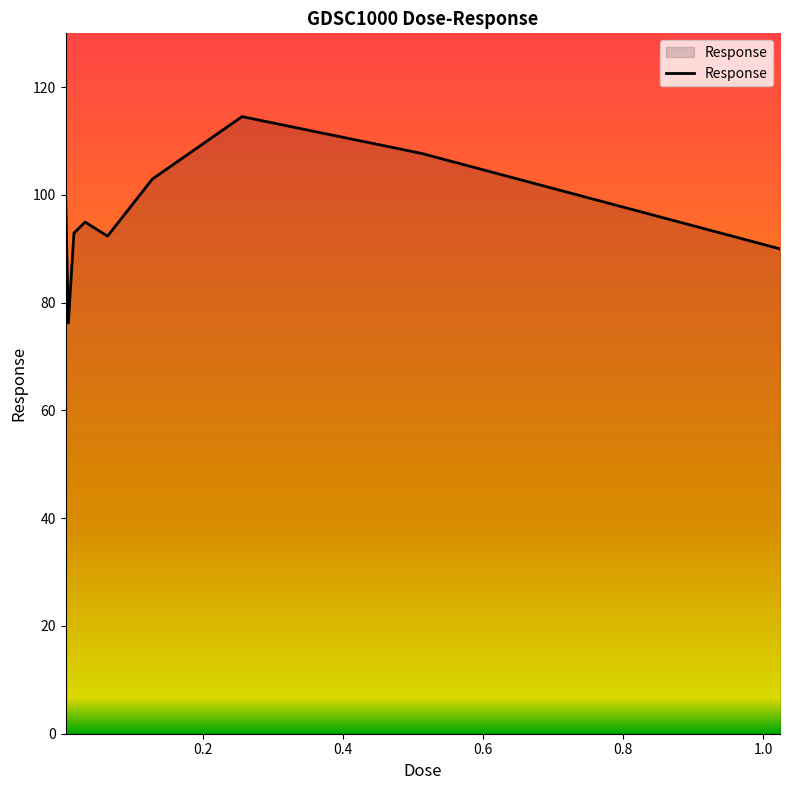

What is the greatest value displayed?

114.5